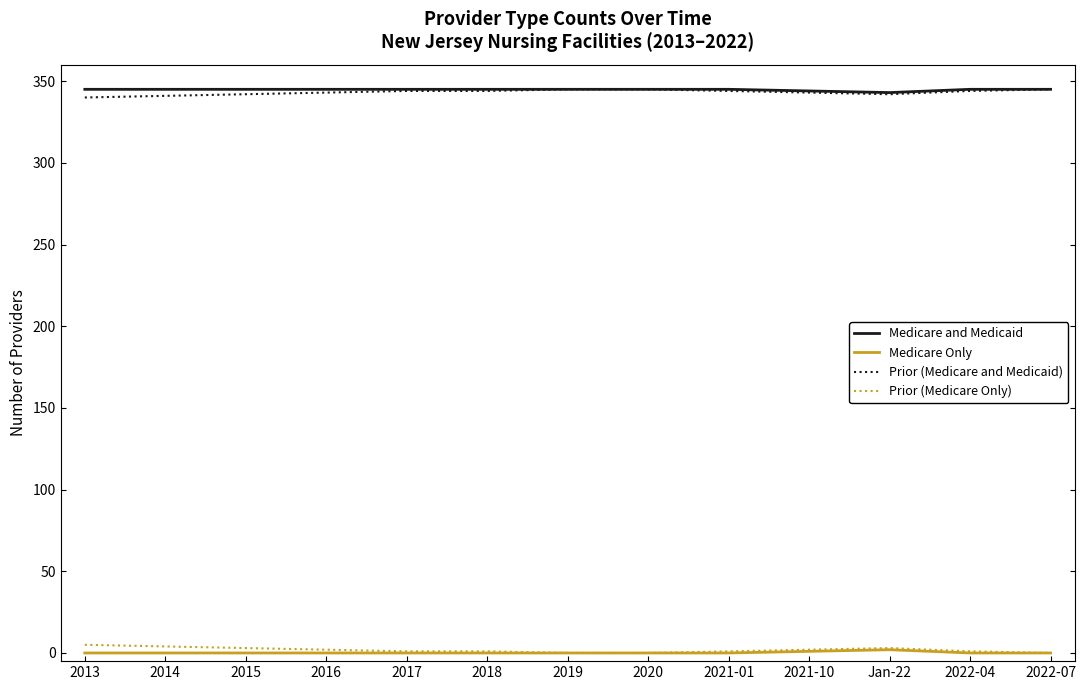

What is the maximum value shown in the chart?

345